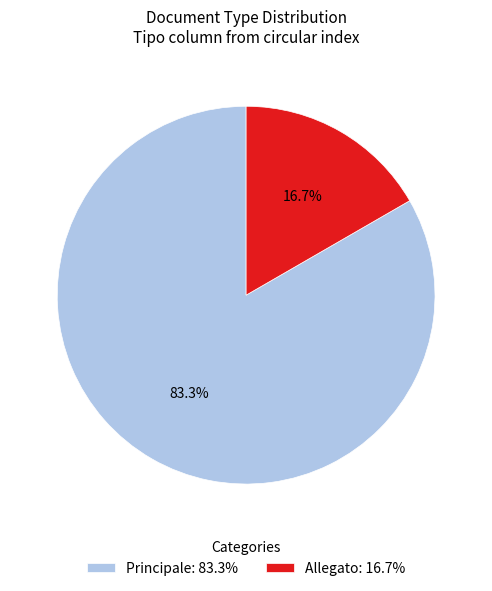

Is there any slice that represents more than half of the pie?

Yes